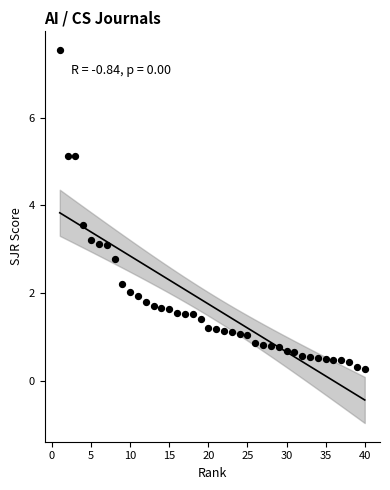

What is the range of Y values (max minus min)?

7.3